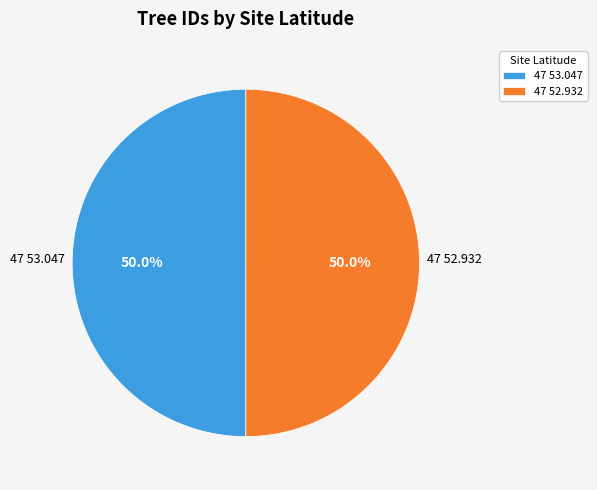

Approximately how many times larger is the value at 47 53.047 compared to 47 52.932?

1.0